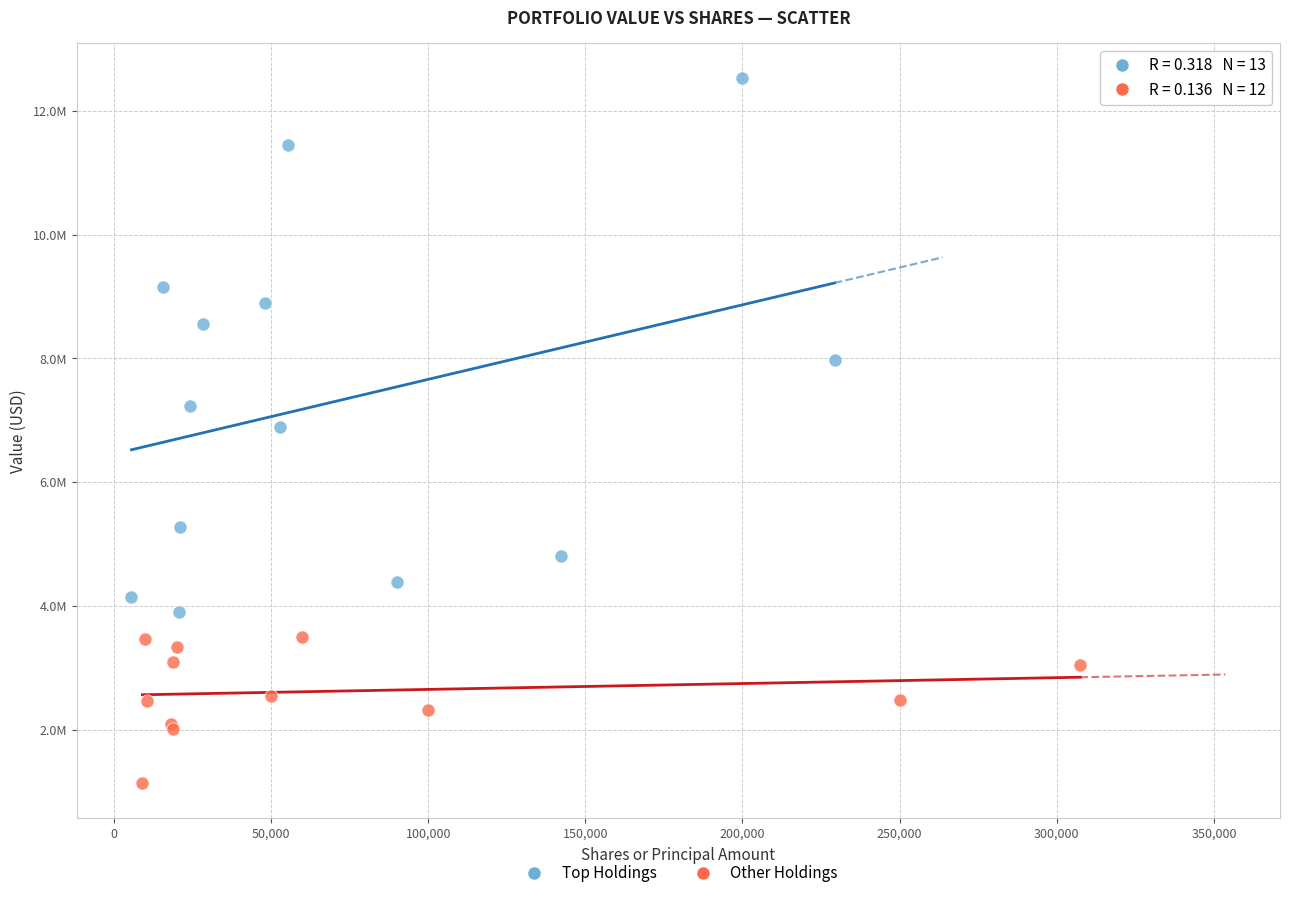

Which series has the largest Y range (max minus min)?

Top Holdings